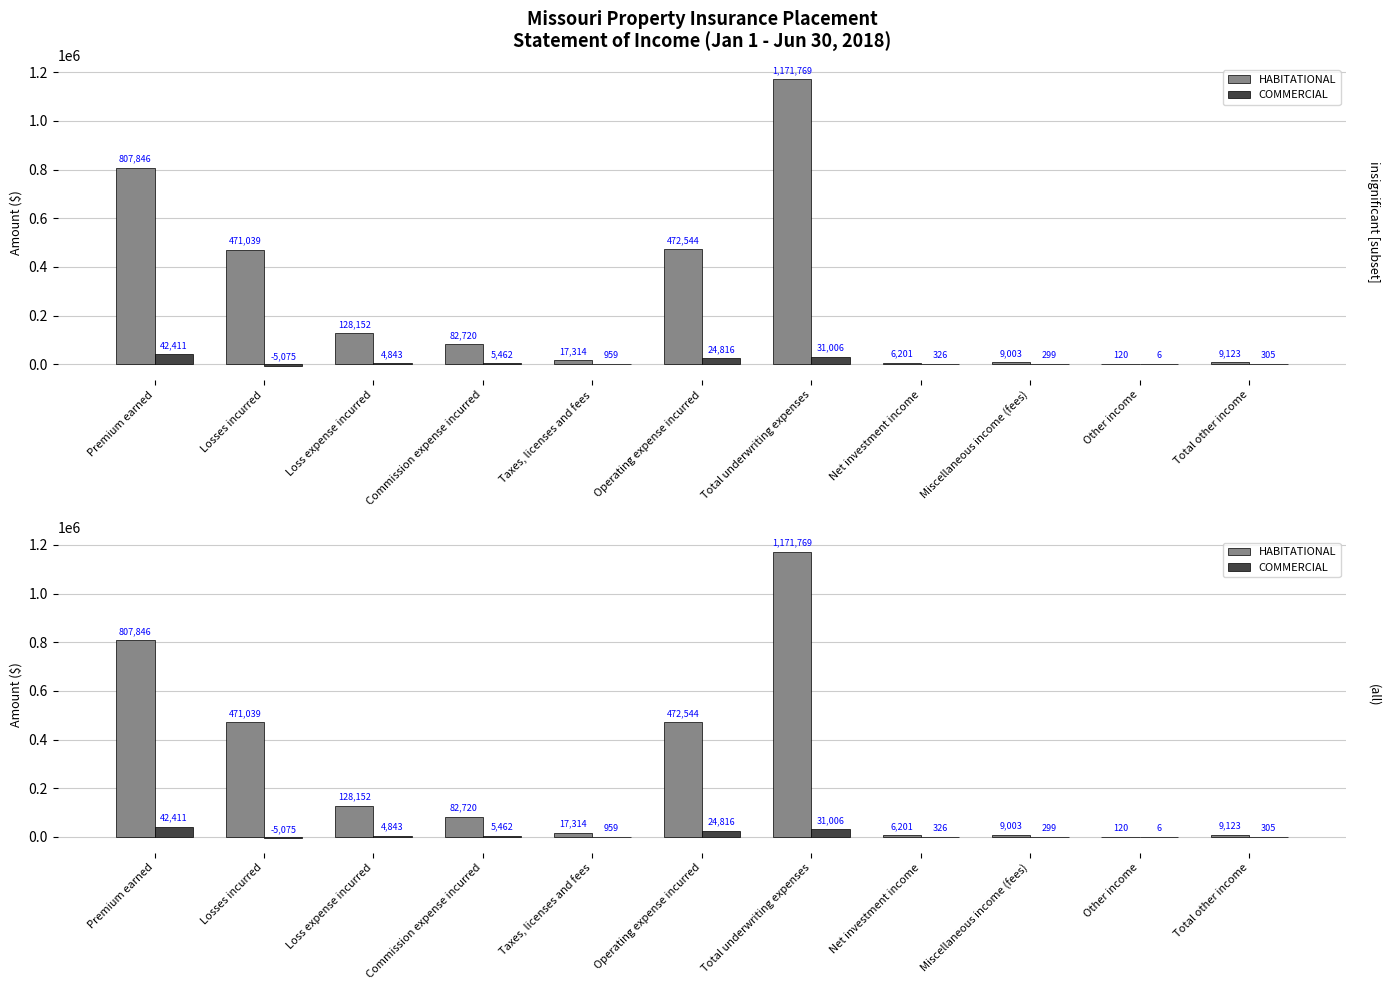

What is the average value of the HABITATIONAL series?

288711.9